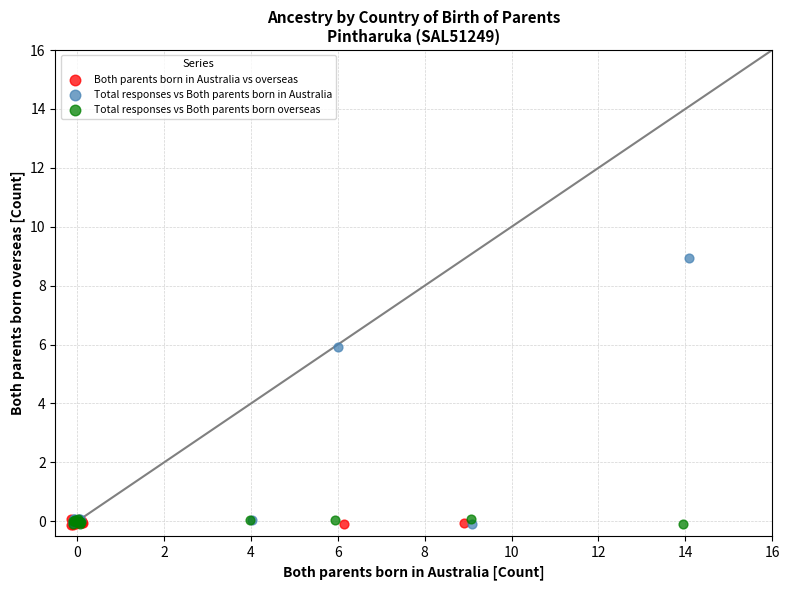

Which series has the largest Y range (max minus min)?

Total responses vs Both parents born in Australia